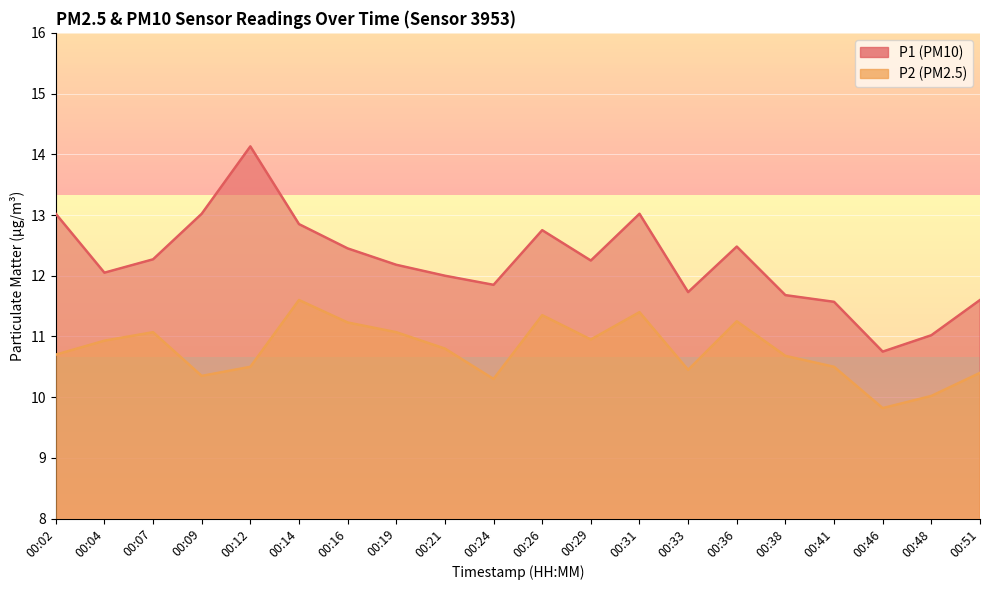

How many data points in P2 are less than 10?

1